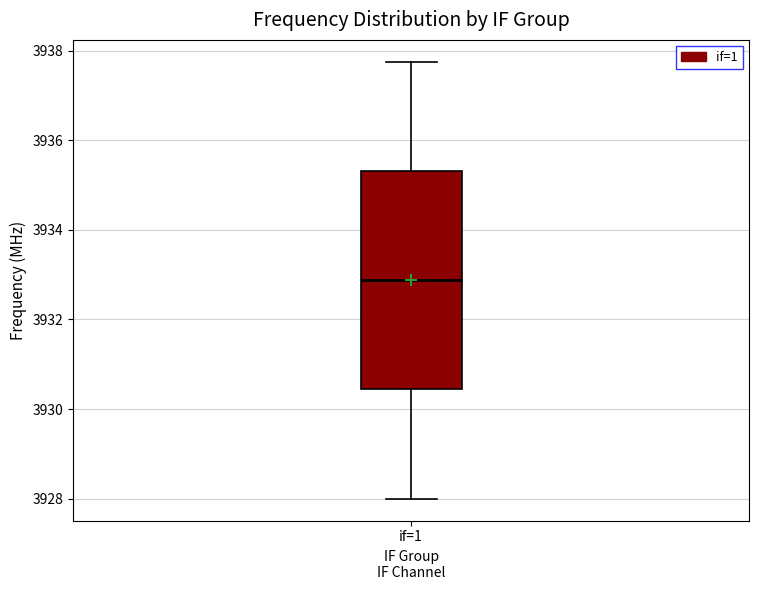

Read this box plot against the y-axis: the position of the median line, the range covered by the box, and the ends of both whiskers. The values are not printed on the chart, so give them approximately, as read against the axis.

median 3932.8, box 3930.4 to 3935.4, whiskers 3928.0 to 3937.8